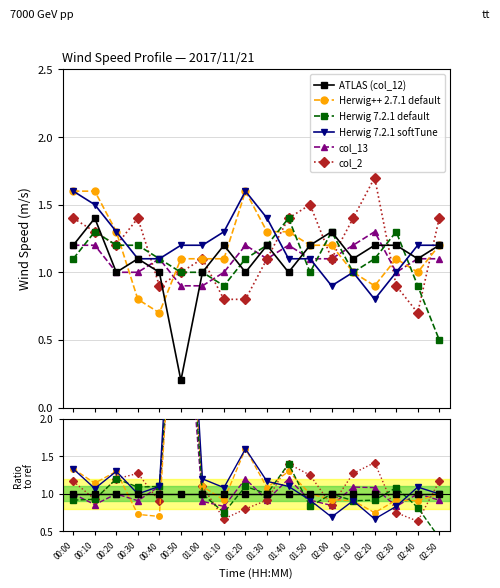

What value does the Herwig 7.2.1 softTune series have at 00:40?

1.1